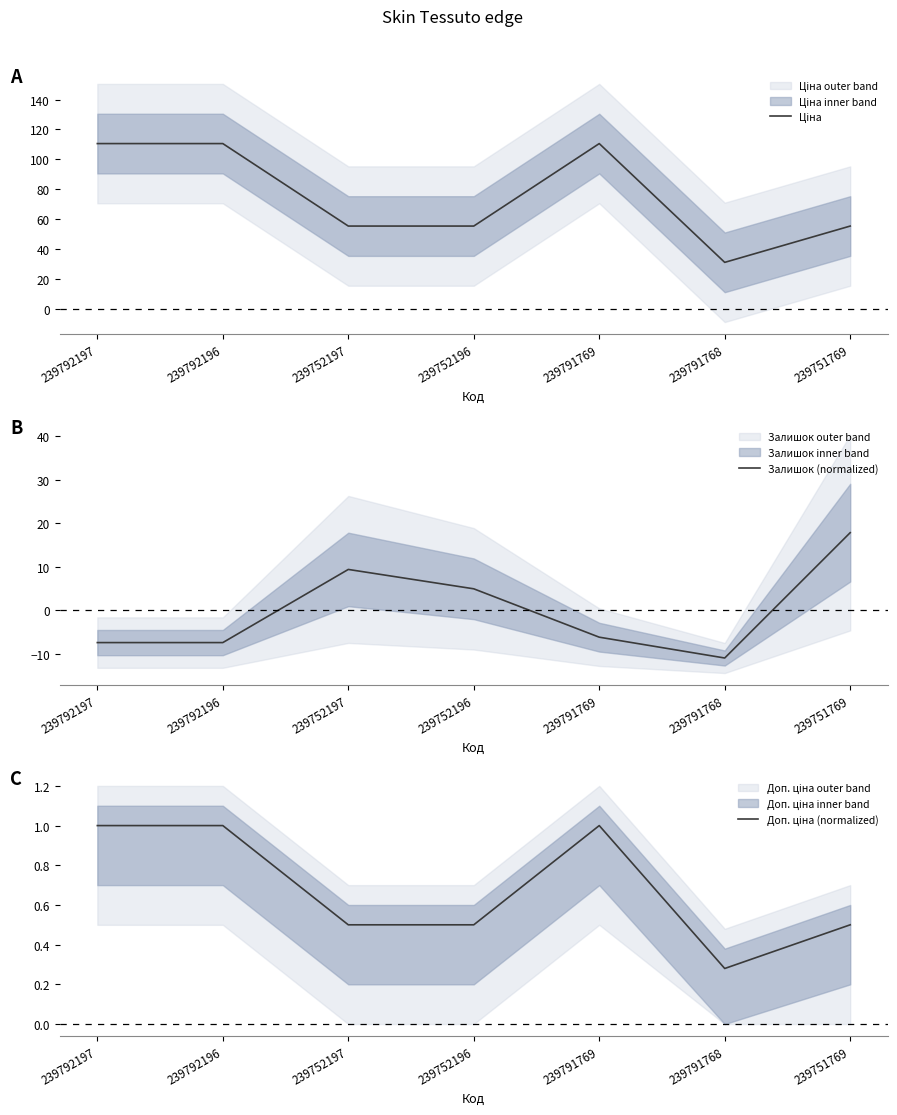

How many interior local peaks does the Ціна series have?

1